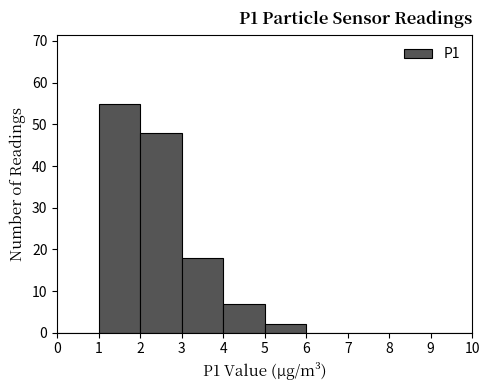

Reading left to right, list every bar in this chart as the range it spans on the x-axis followed by its height. The values are not printed on the chart, so give them approximately, as read against the axis.

0 to 1: 0
1 to 2: 55
2 to 3: 48
3 to 4: 18
4 to 5: 7
5 to 6: 2
6 to 7: 0
7 to 8: 0
8 to 9: 0
9 to 10: 0